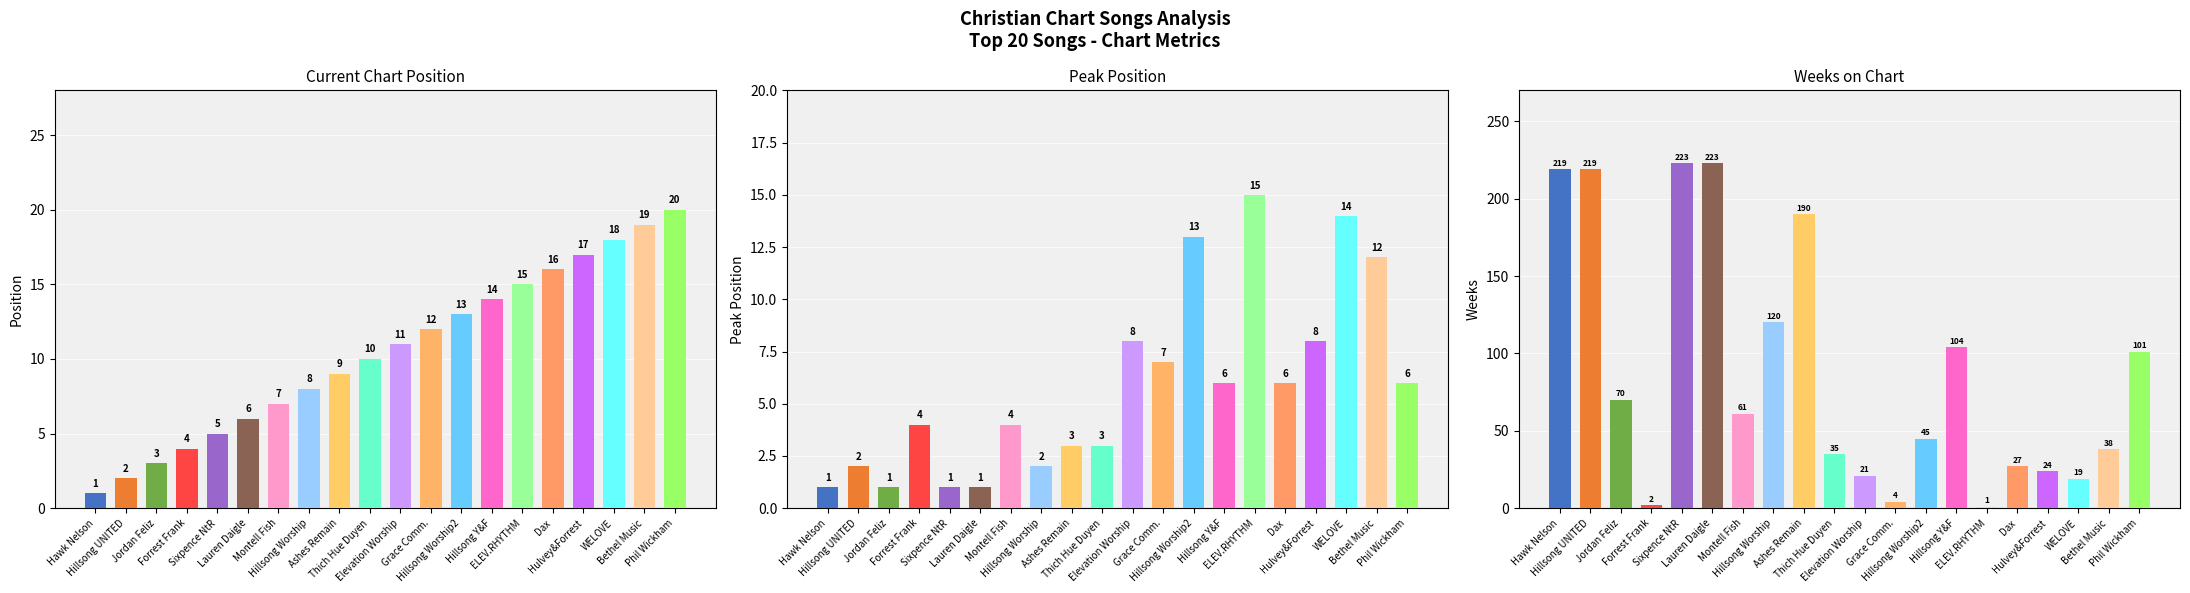

What is the lowest value of the avg_weeks series?

1